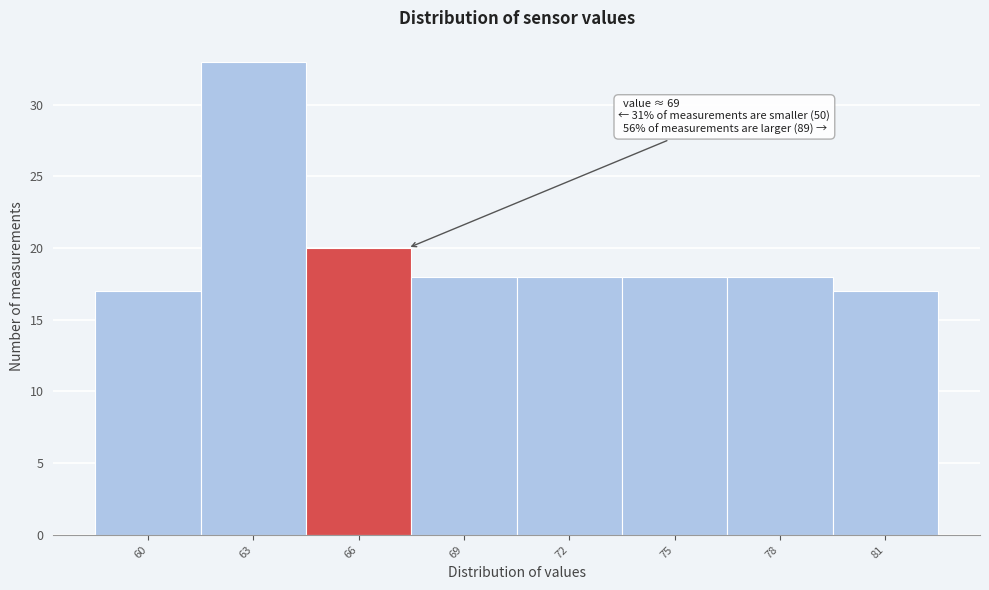

Reading right to left, list all the values displayed in this chart.

81=17	78=18	75=18	72=18	69=18	66=20	63=33	60=17